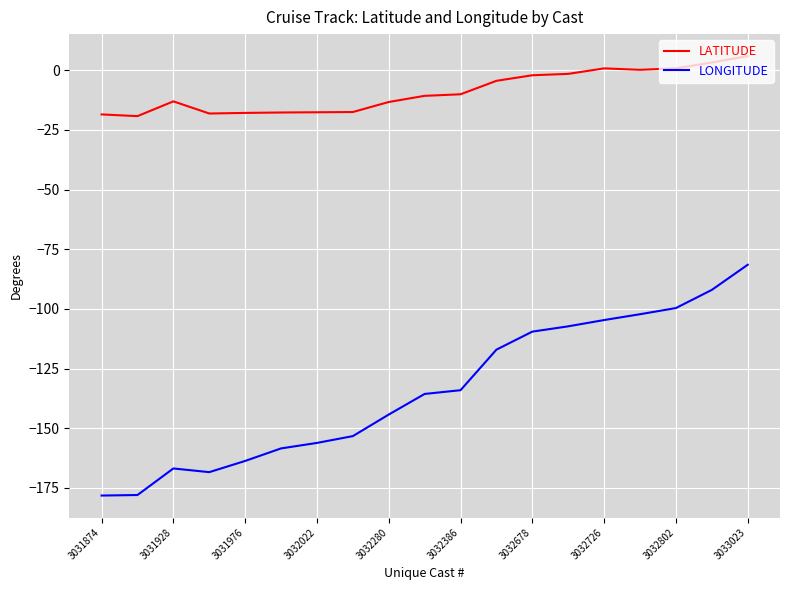

How many lines are shown in the chart?

2